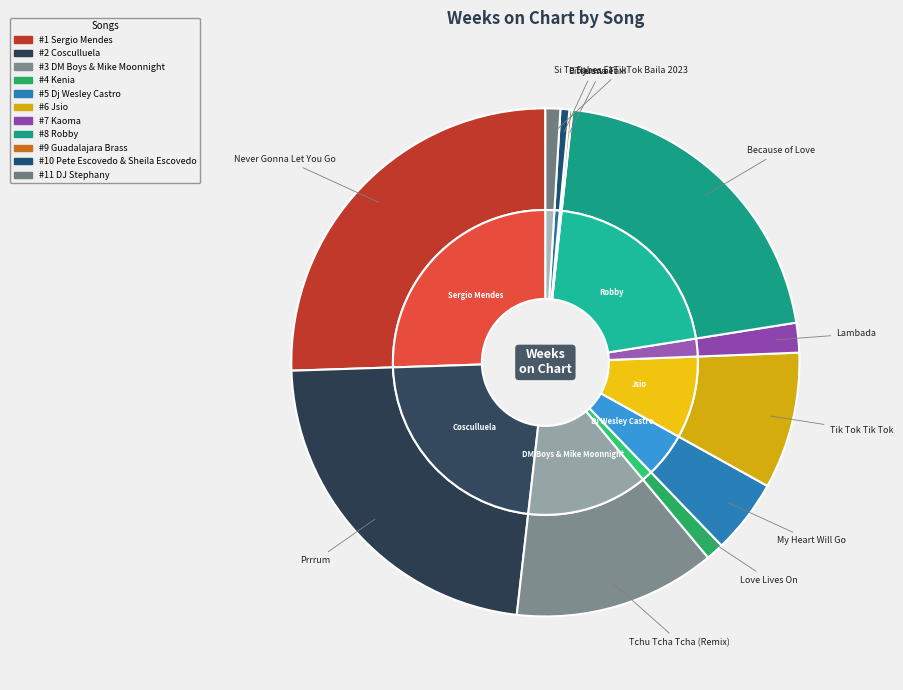

To the nearest percent, what is the combined percentage of Love Lives On and Tijuana Taxi?

1%